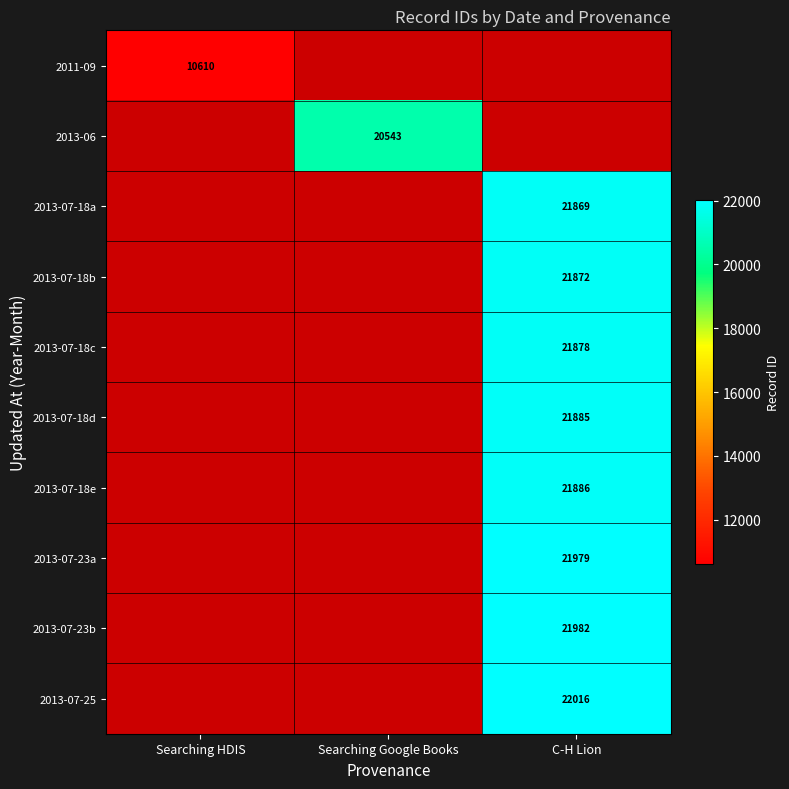

How many series are shown in this chart?

10